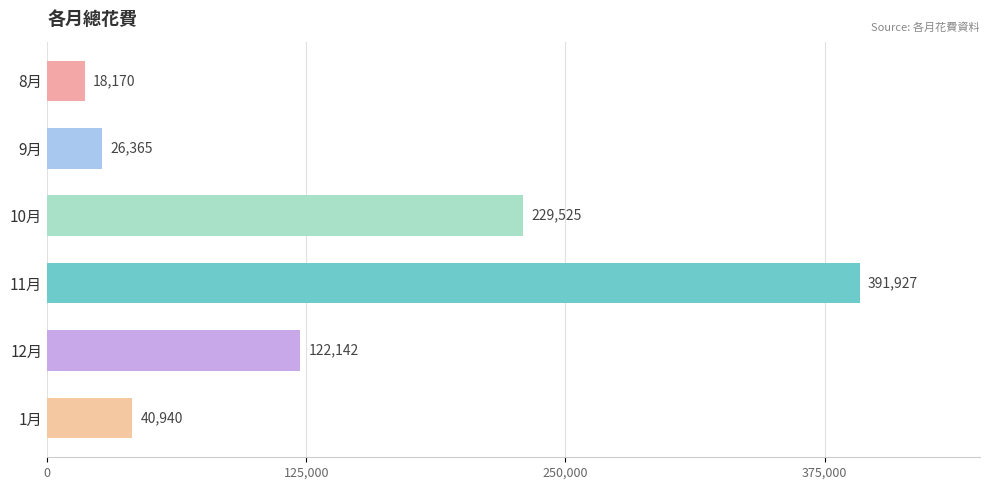

What is the average value?

138178